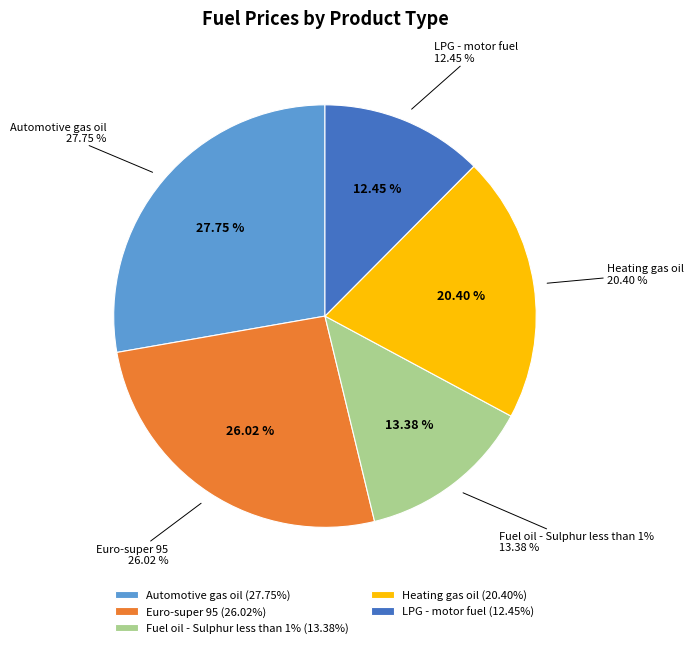

Does Fuel oil - Sulphur less than 1% account for over 50% of the chart?

No